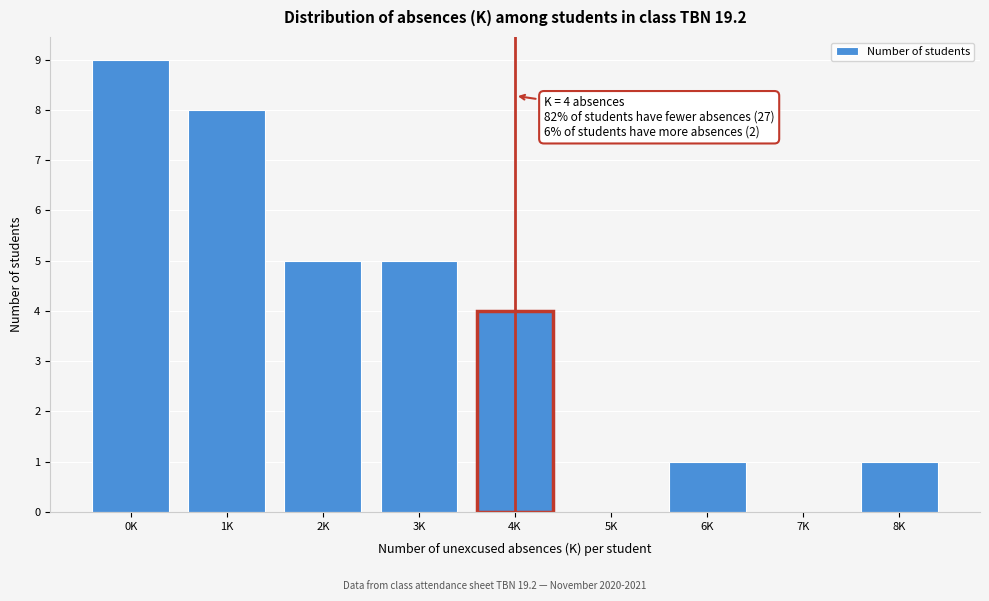

Reading left to right, list all the values displayed in this chart.

0K=9	1K=8	2K=5	3K=5	4K=4	5K=0	6K=1	7K=0	8K=1